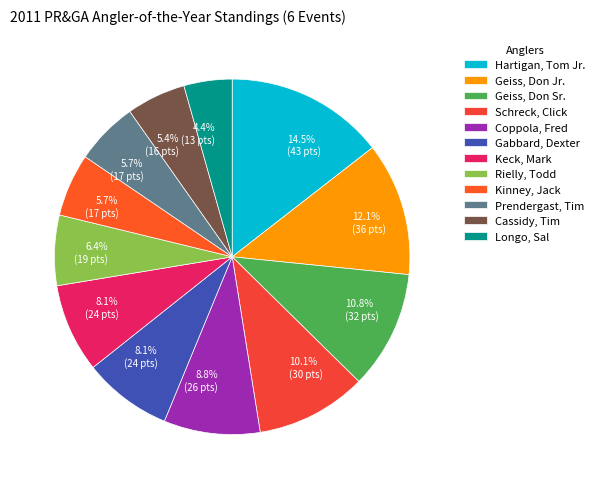

How many slices are in this pie chart?

12